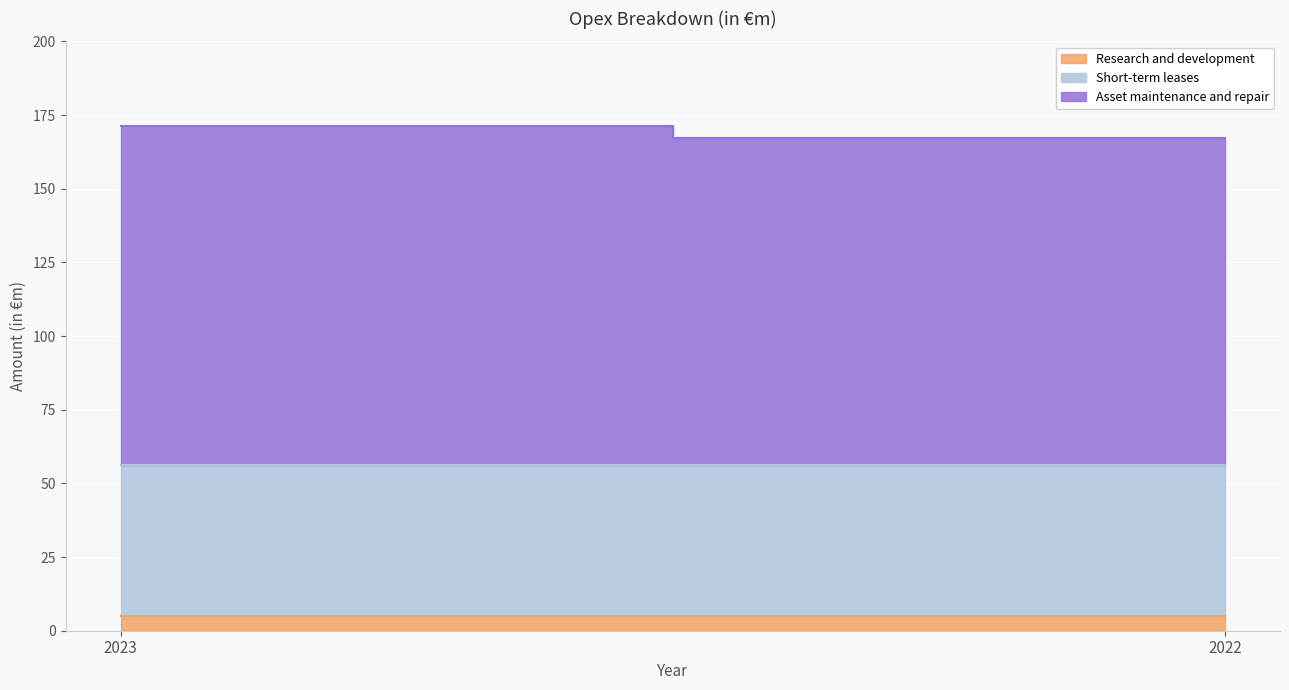

What is the spread (max minus min) of values at 2023?

109.9